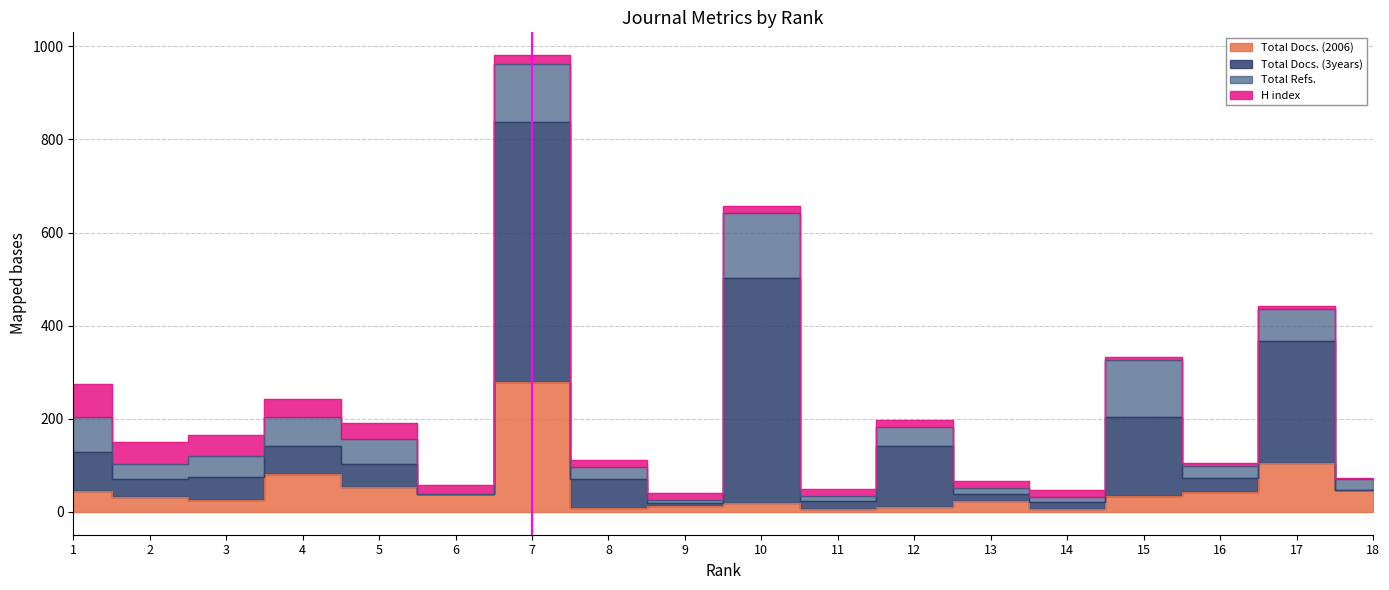

At which label does Total Docs. (2006) first exceed 35?

1